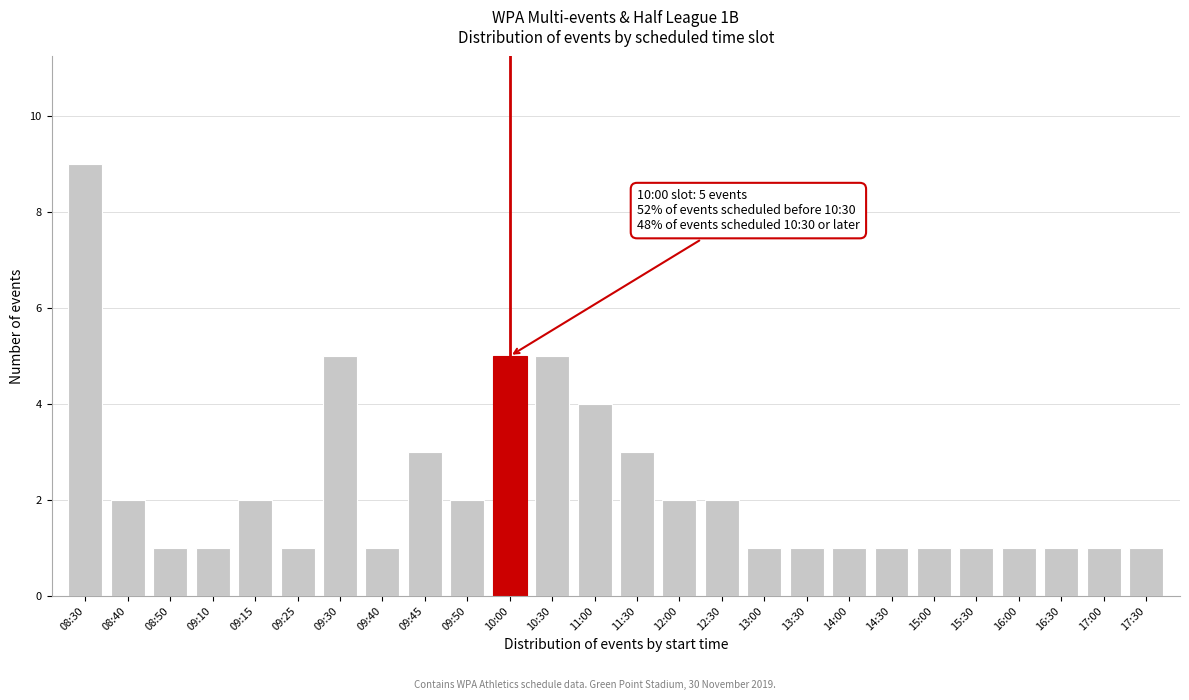

Reading left to right, extract all data points from this chart.

9	2	1	1	2	1	5	1	3	2	5	5	4	3	2	2	1	1	1	1	1	1	1	1	1	1